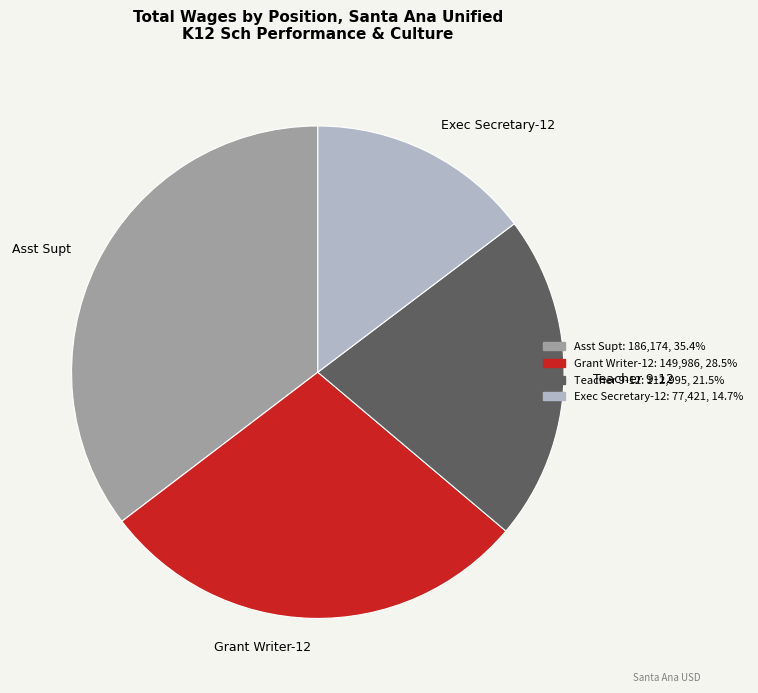

Which category has the smallest portion of the pie?

Exec Secretary-12